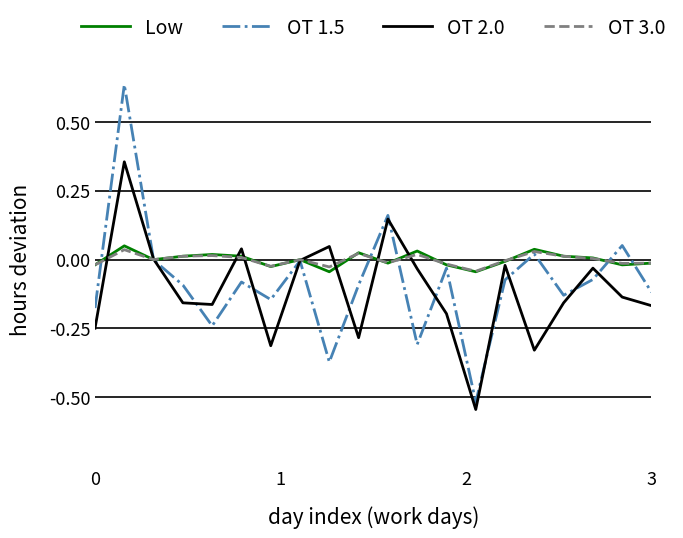

True or false: Low has more than 1 points higher than both neighbors.

True